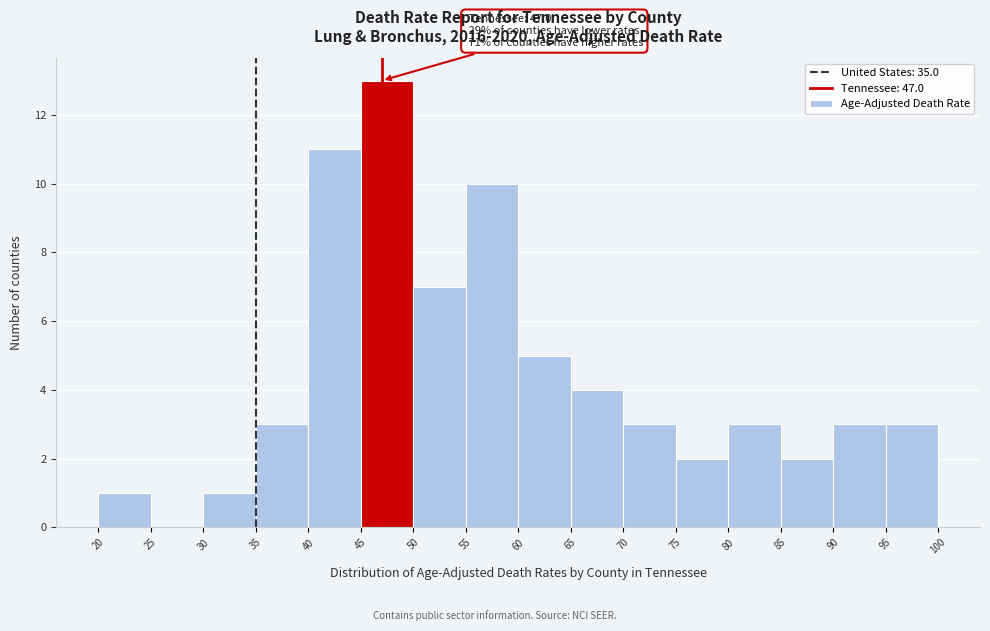

Which range on the x-axis has the tallest bar?

45 to 50